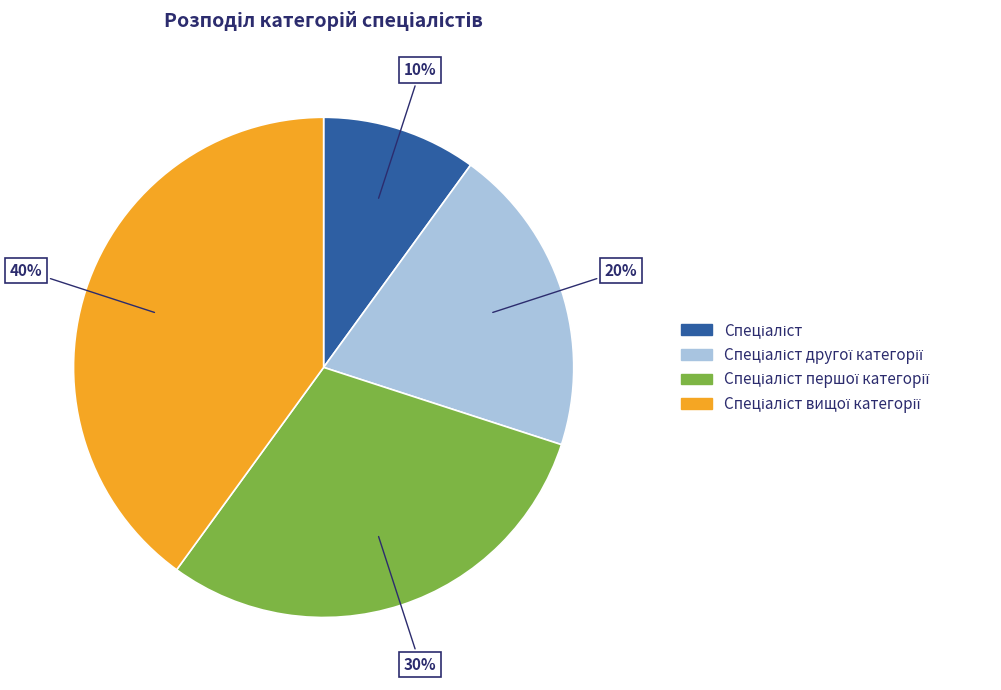

Is there any slice that represents more than half of the pie?

No